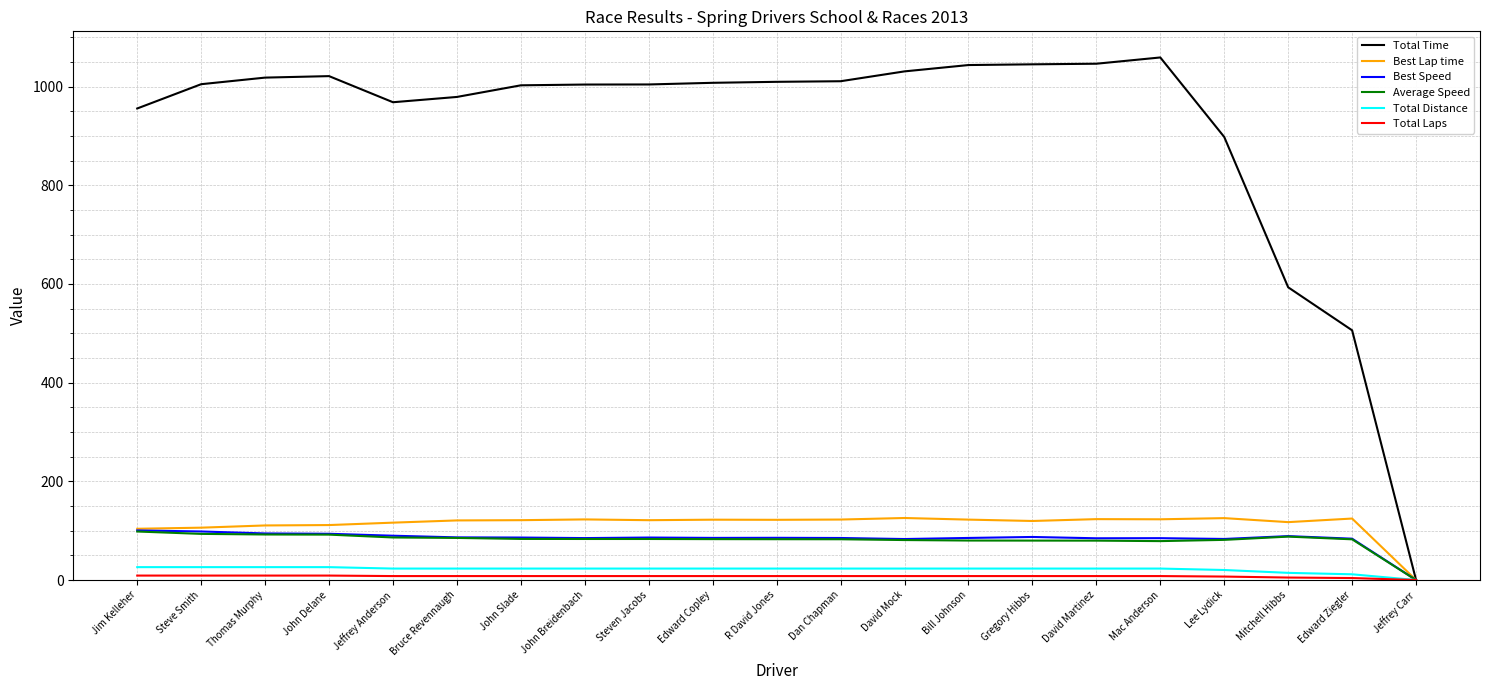

Which series has the widest spread of values?

Total Time